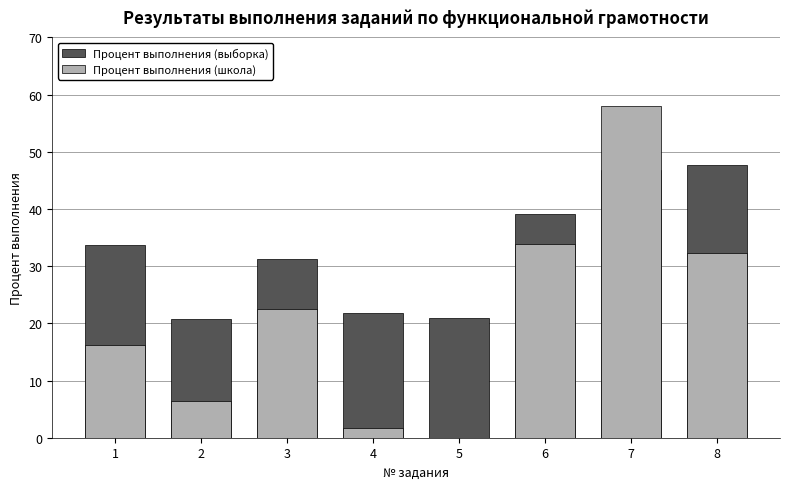

How many values in the Процент выполнения (выборка) series are below 33?

4